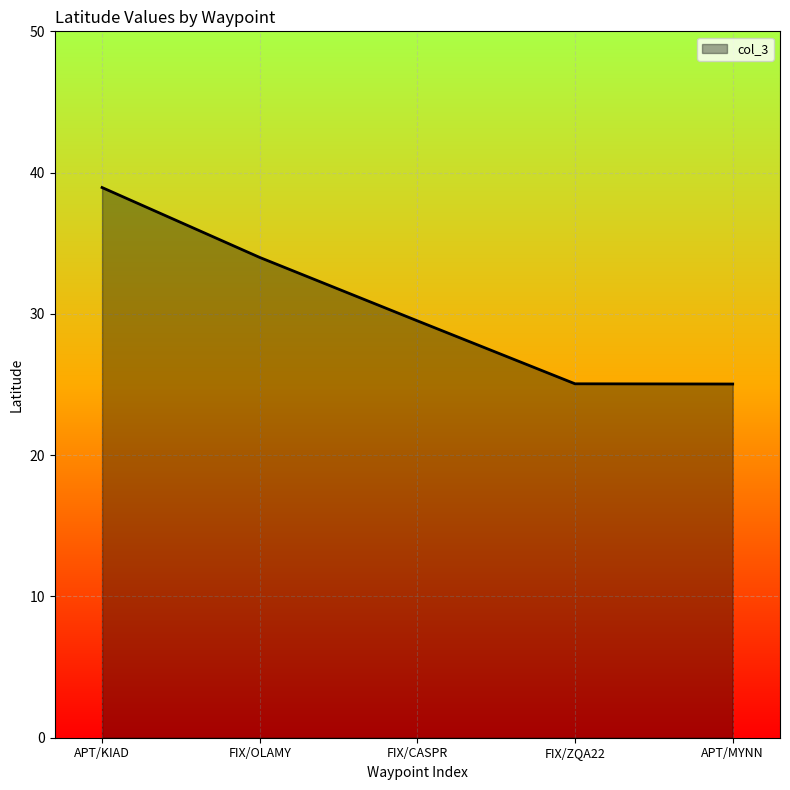

What is the smallest value displayed?

25.0